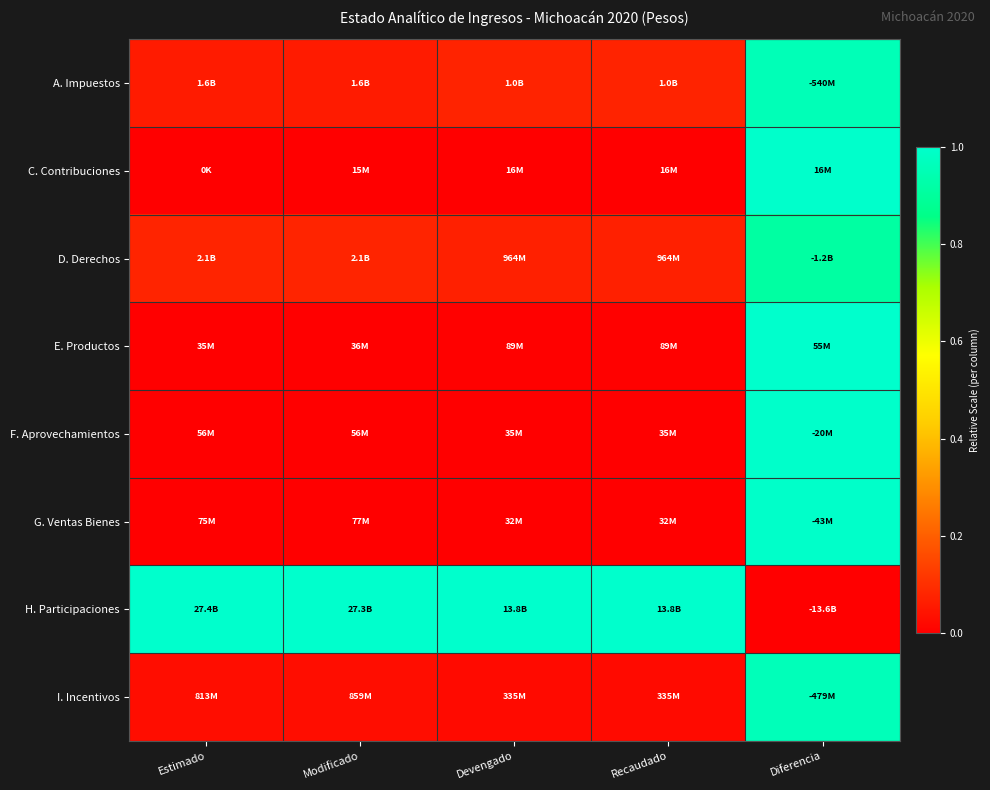

At which category is the sum across all series the highest?

Diferencia